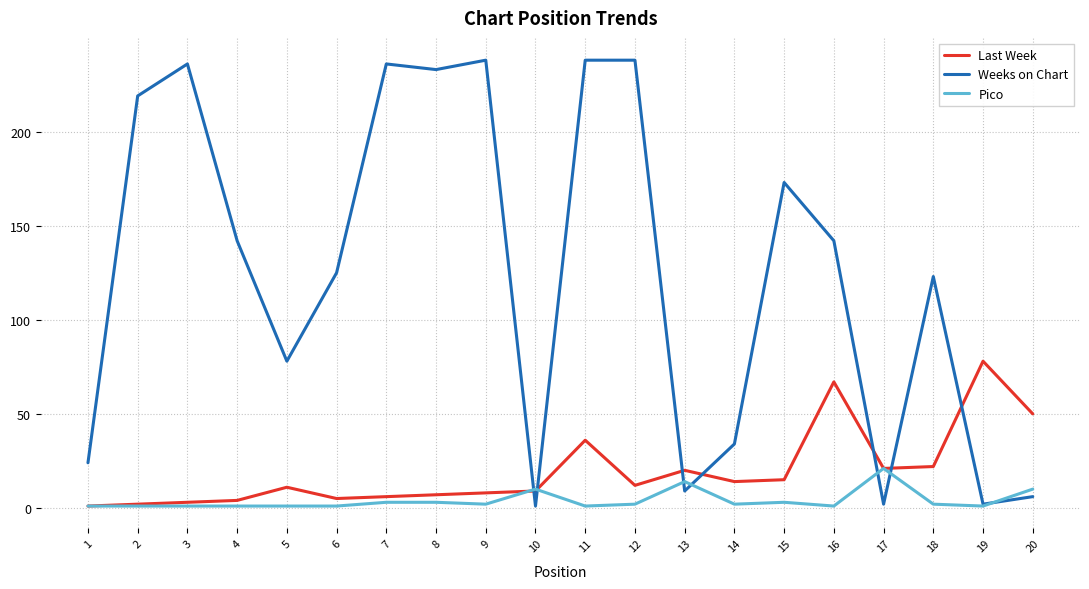

Is it true that Weeks on Chart equals 238 at 12?

True